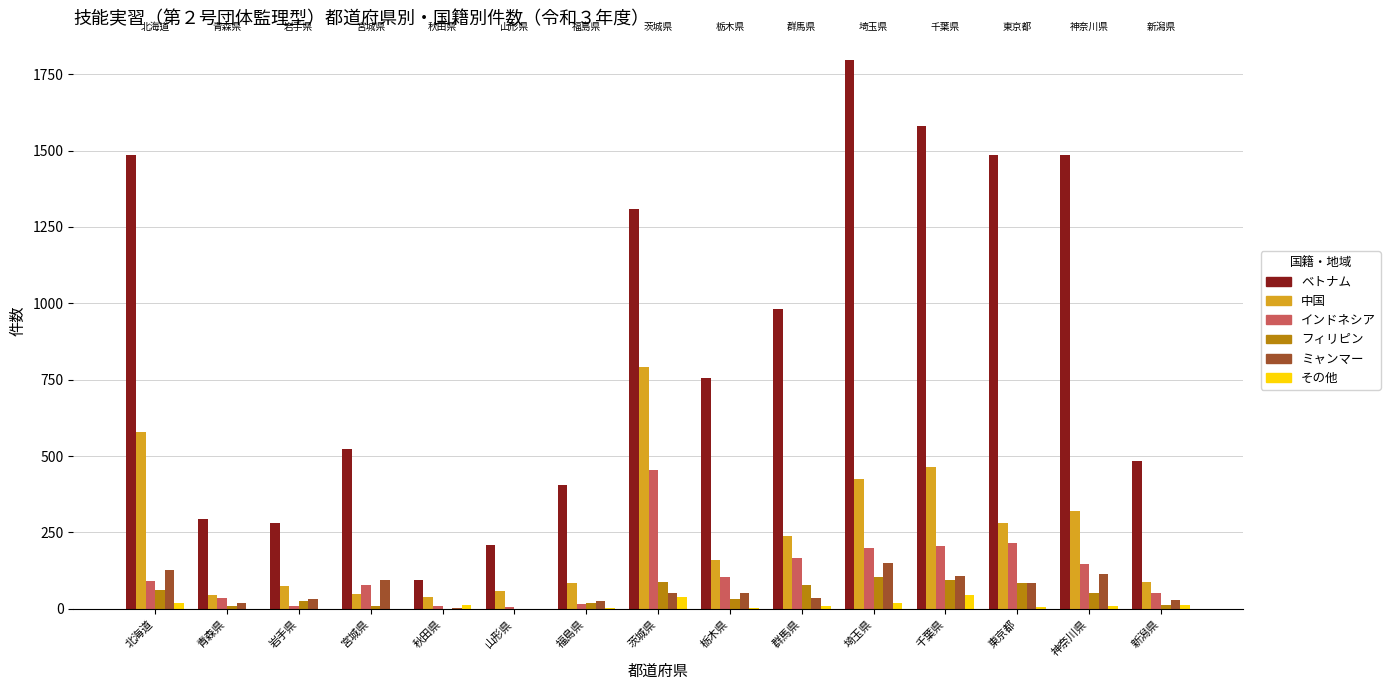

Which series has the largest total across all categories?

ベトナム